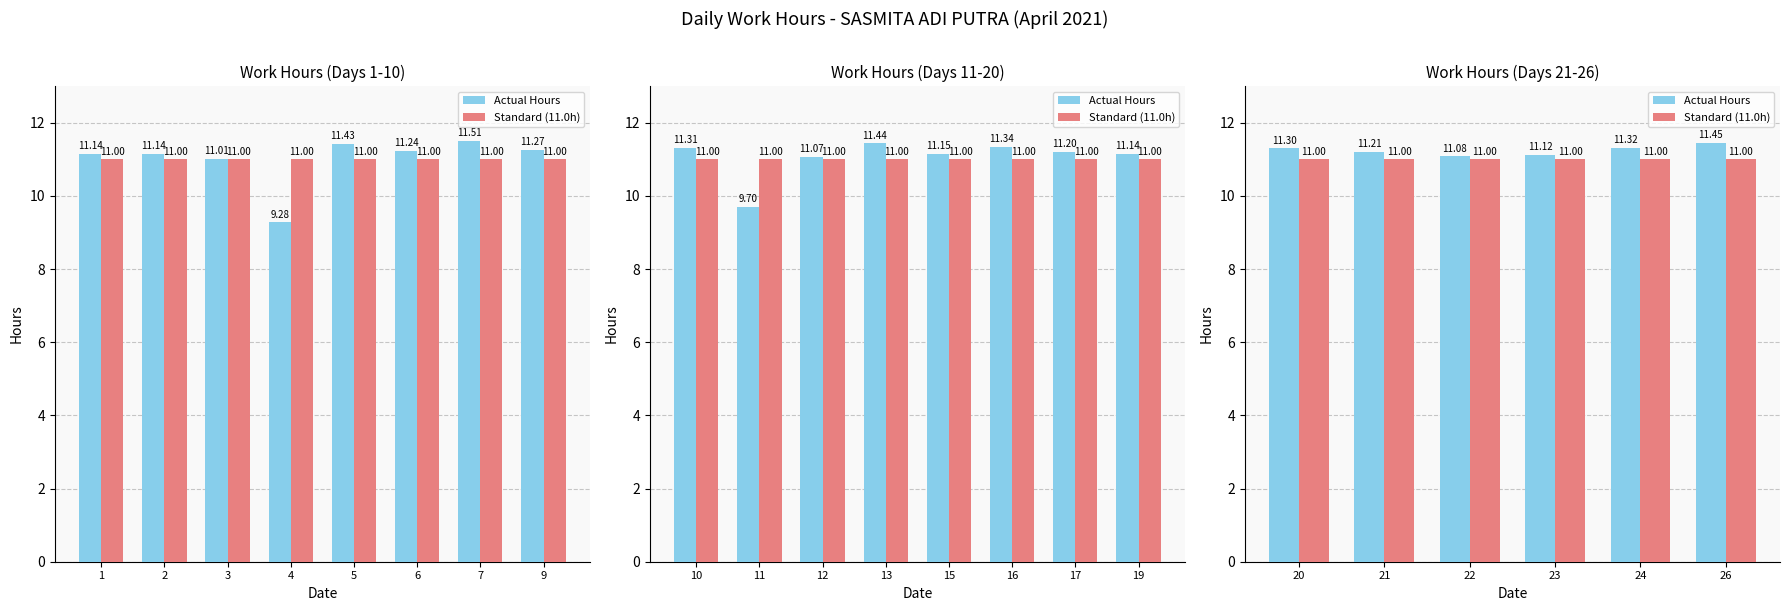

What is the sum of the Standard (11.0h) values at 26 and 22?

22.0